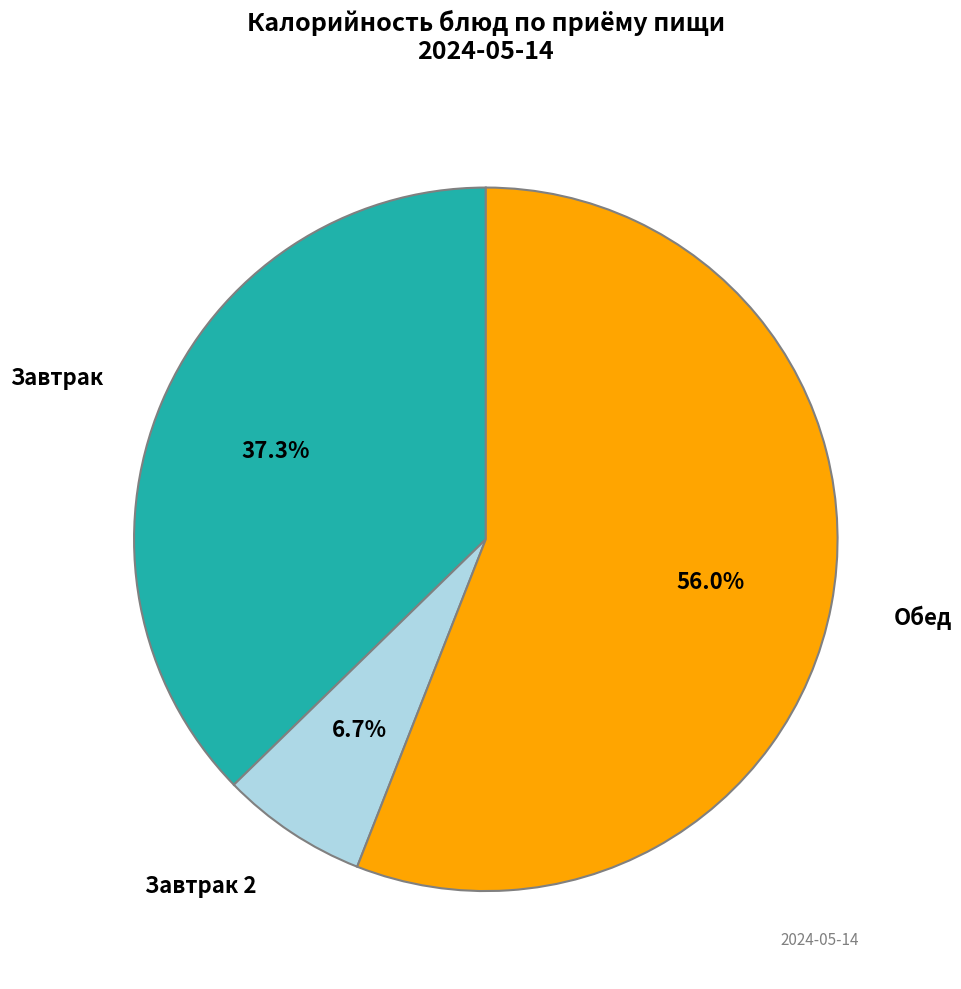

Is there any slice that represents more than half of the pie?

Yes